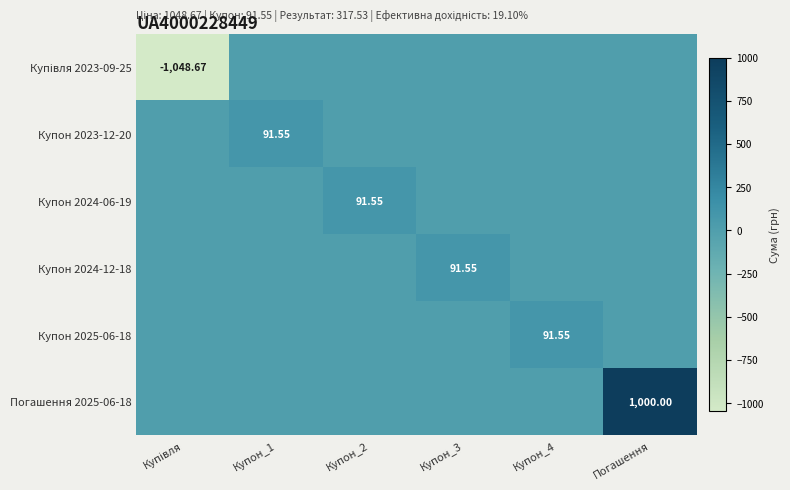

Which series has the largest total across all categories?

Погашення 2025-06-18